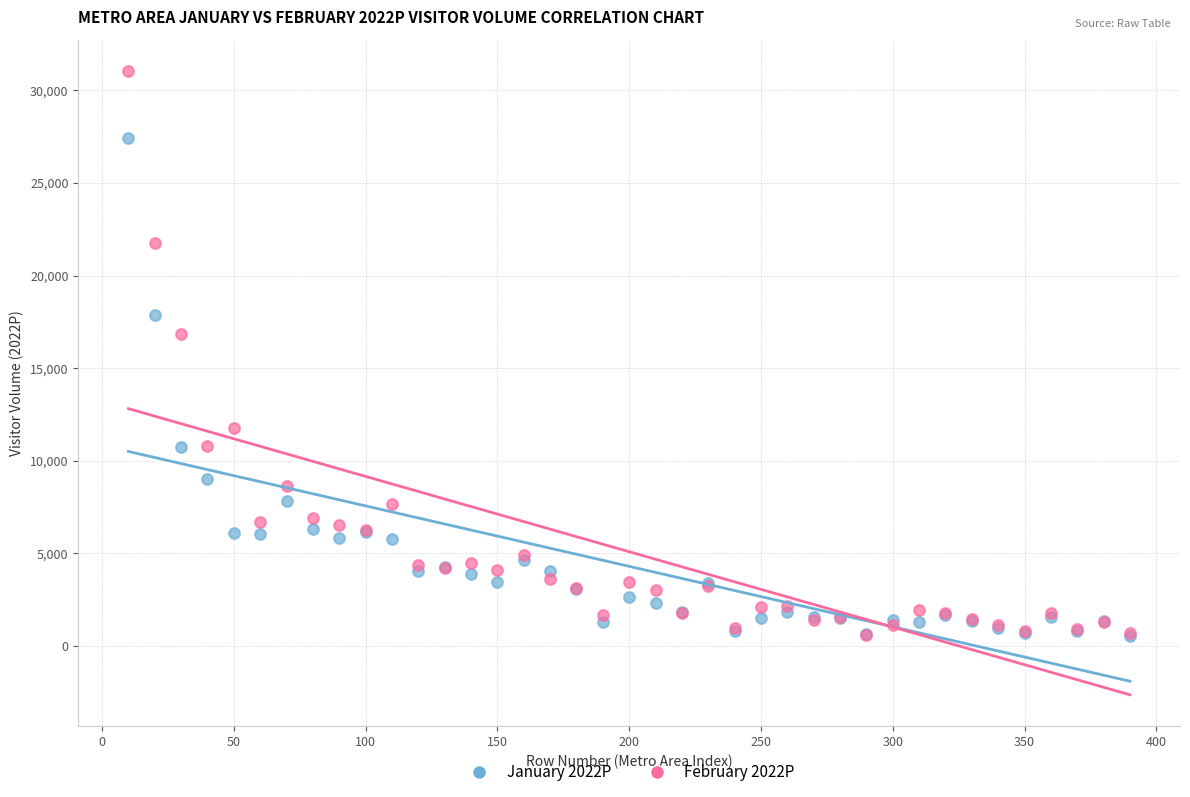

Across all series, what Y value is closest to 15801?

16817.2